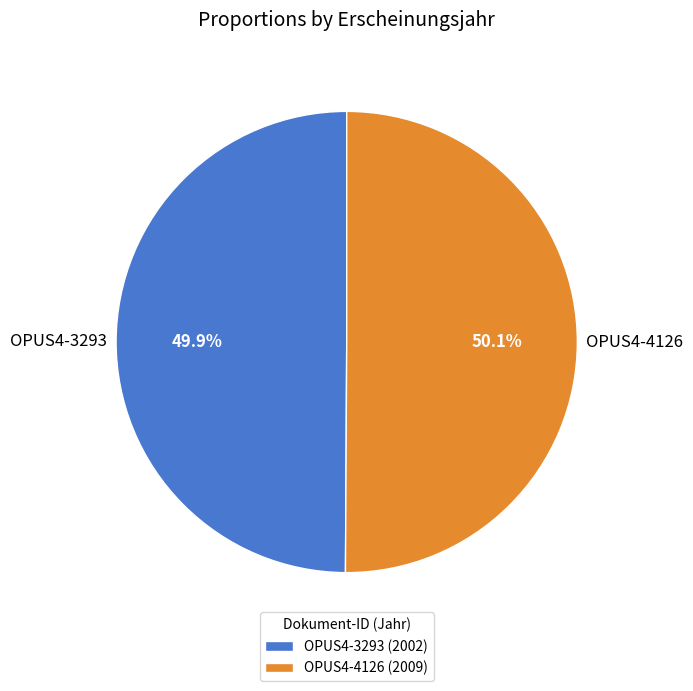

To the nearest percent, what portion does OPUS4-4126 represent?

50%